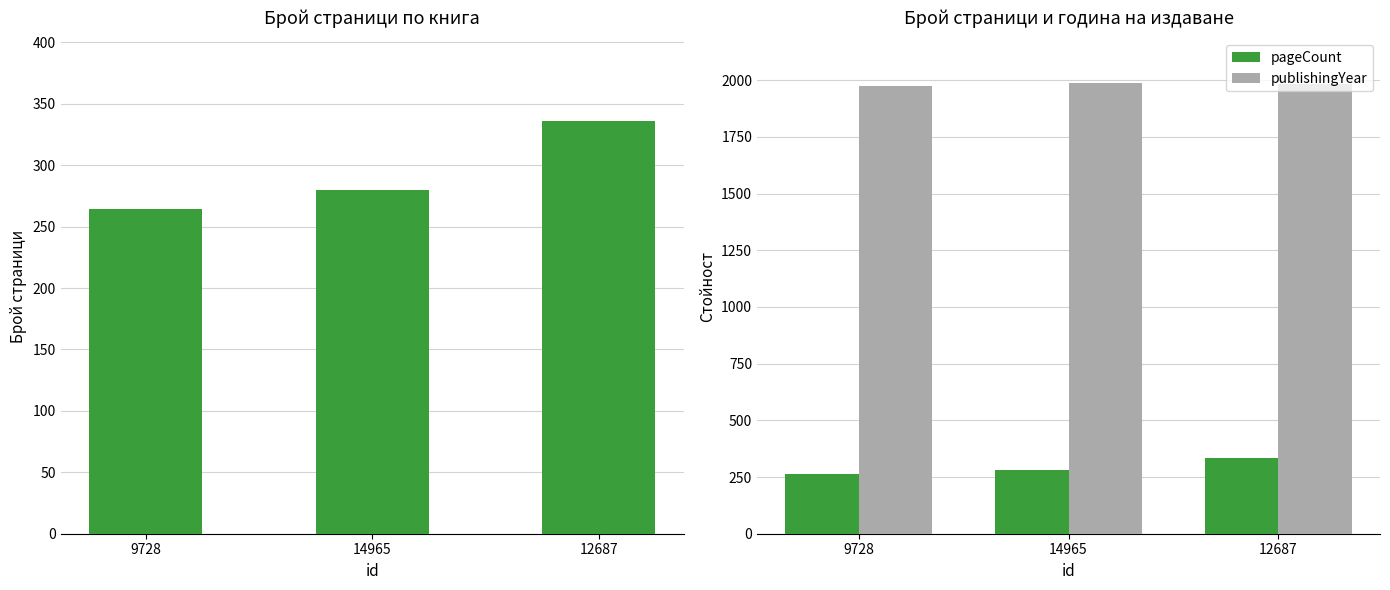

At which category is the sum across all series the highest?

12687